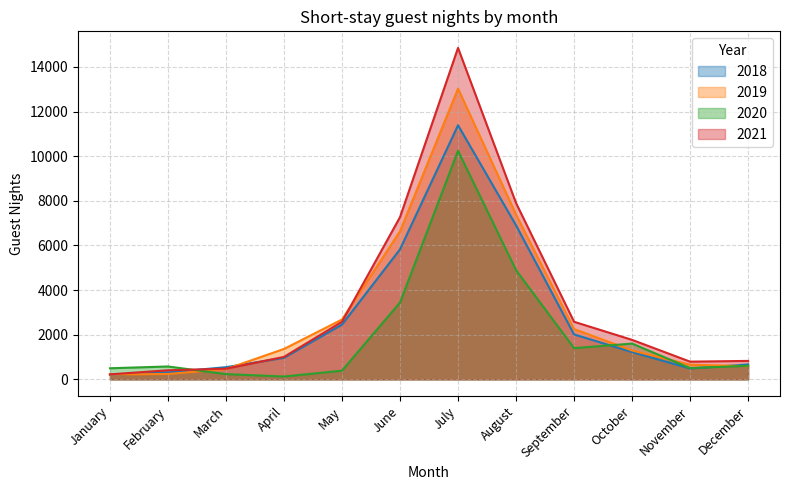

How many times do 2019 and 2021 cross each other?

2